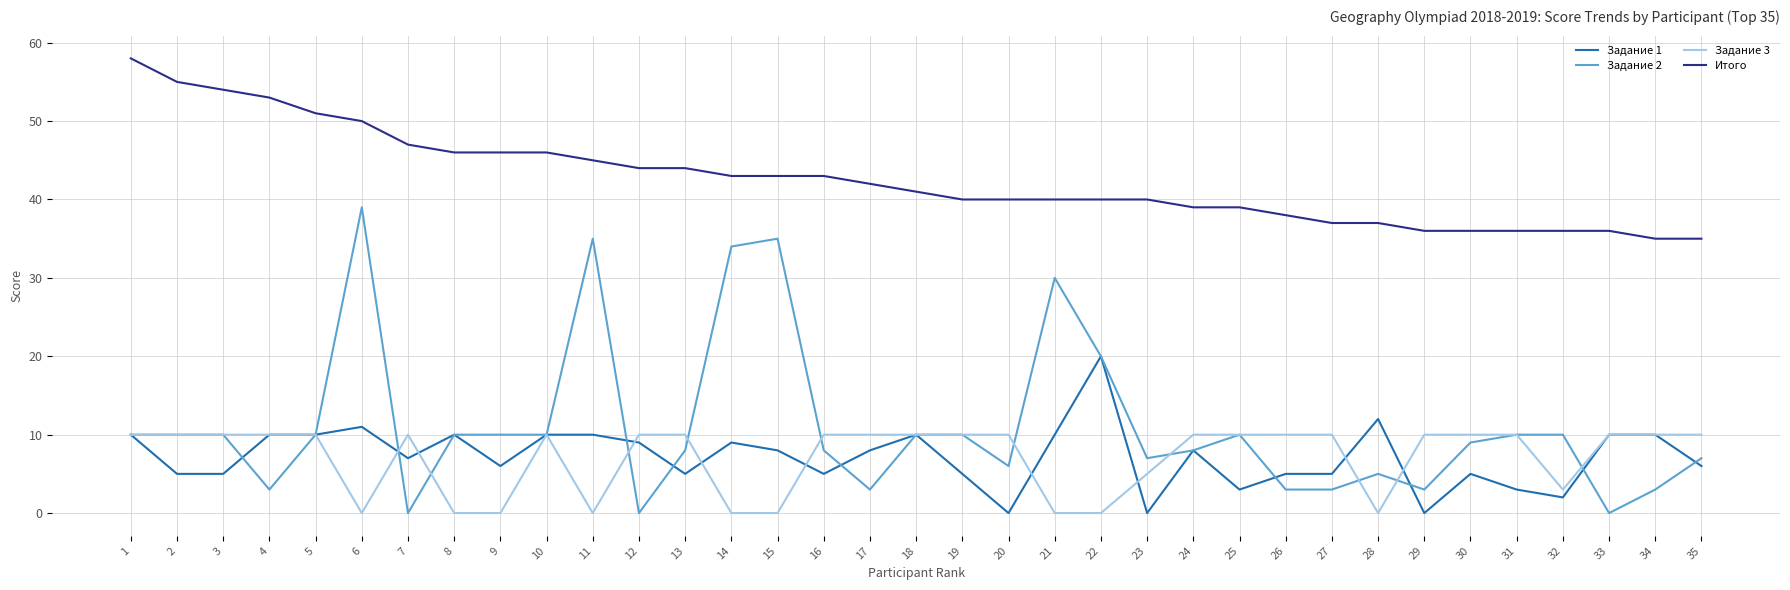

Reading left to right, what are all the values shown in this chart?

Задание 1: 1=10	2=5	3=5	4=10	5=10	6=11	7=7	8=10	9=6	10=10	11=10	12=9	13=5	14=9	15=8	16=5	17=8	18=10	19=5	20=0	21=10	22=20	23=0	24=8	25=3	26=5	27=5	28=12	29=0	30=5	31=3	32=2	33=10	34=10	35=6
Задание 2: 1=10	2=10	3=10	4=3	5=10	6=39	7=0	8=10	9=10	10=10	11=35	12=0	13=8	14=34	15=35	16=8	17=3	18=10	19=10	20=6	21=30	22=20	23=7	24=8	25=10	26=3	27=3	28=5	29=3	30=9	31=10	32=10	33=0	34=3	35=7
Задание 3: 1=10	2=10	3=10	4=10	5=10	6=0	7=10	8=0	9=0	10=10	11=0	12=10	13=10	14=0	15=0	16=10	17=10	18=10	19=10	20=10	21=0	22=0	23=5	24=10	25=10	26=10	27=10	28=0	29=10	30=10	31=10	32=3	33=10	34=10	35=10
Итого: 1=58	2=55	3=54	4=53	5=51	6=50	7=47	8=46	9=46	10=46	11=45	12=44	13=44	14=43	15=43	16=43	17=42	18=41	19=40	20=40	21=40	22=40	23=40	24=39	25=39	26=38	27=37	28=37	29=36	30=36	31=36	32=36	33=36	34=35	35=35